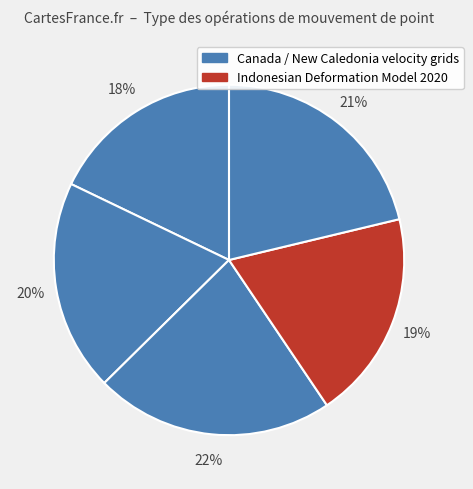

To the nearest percent, what is the difference between the largest and smallest slice percentages?

4%